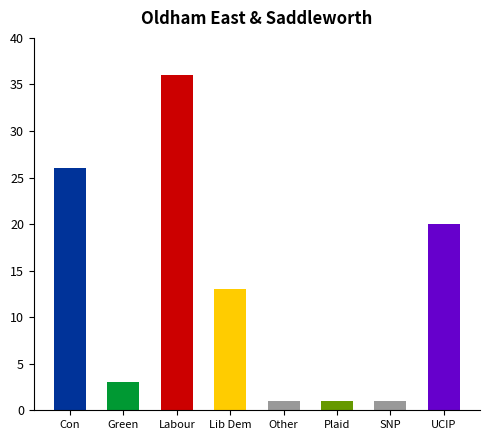

What is the change in value from Lib Dem to Plaid?

-12